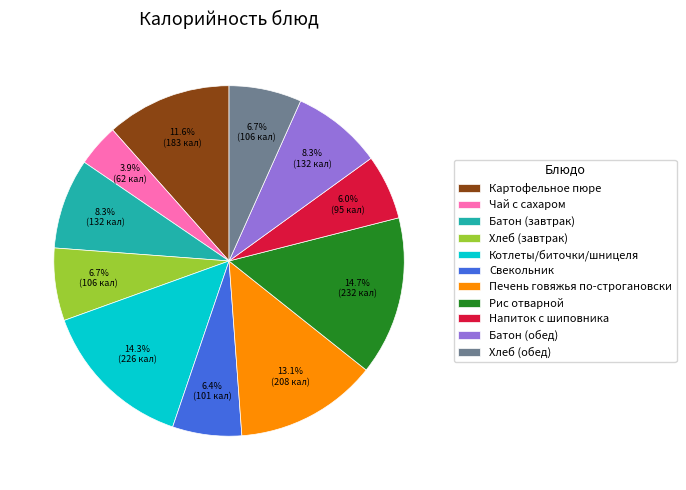

To the nearest percent, what percentage of the pie is Напиток с шиповника?

6%